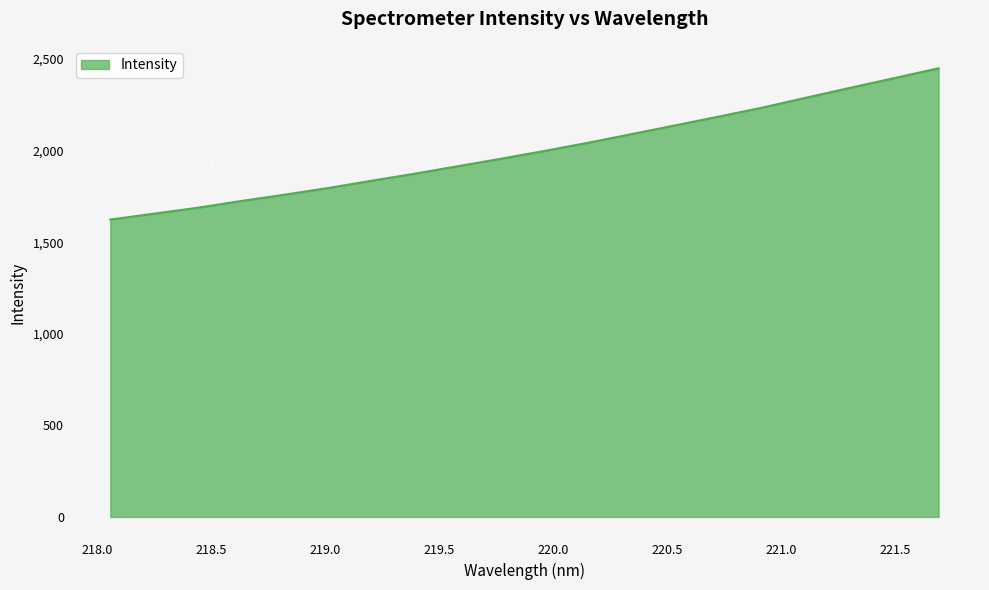

What is the difference between the maximum and minimum values?

826.0